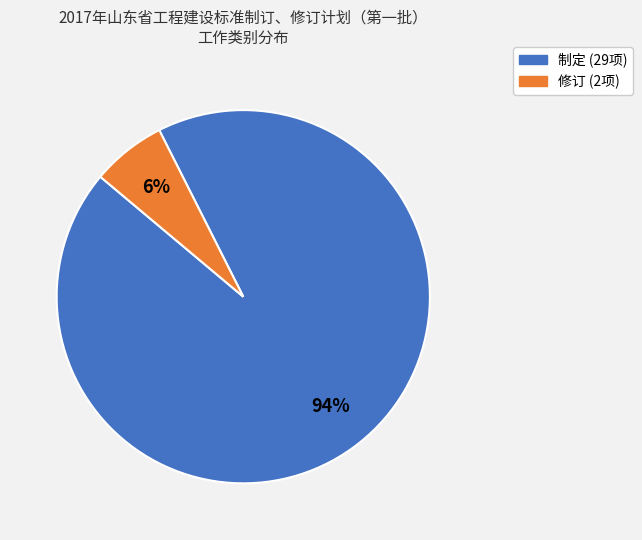

Rank the categories by value from lowest to highest.

修订, 制定